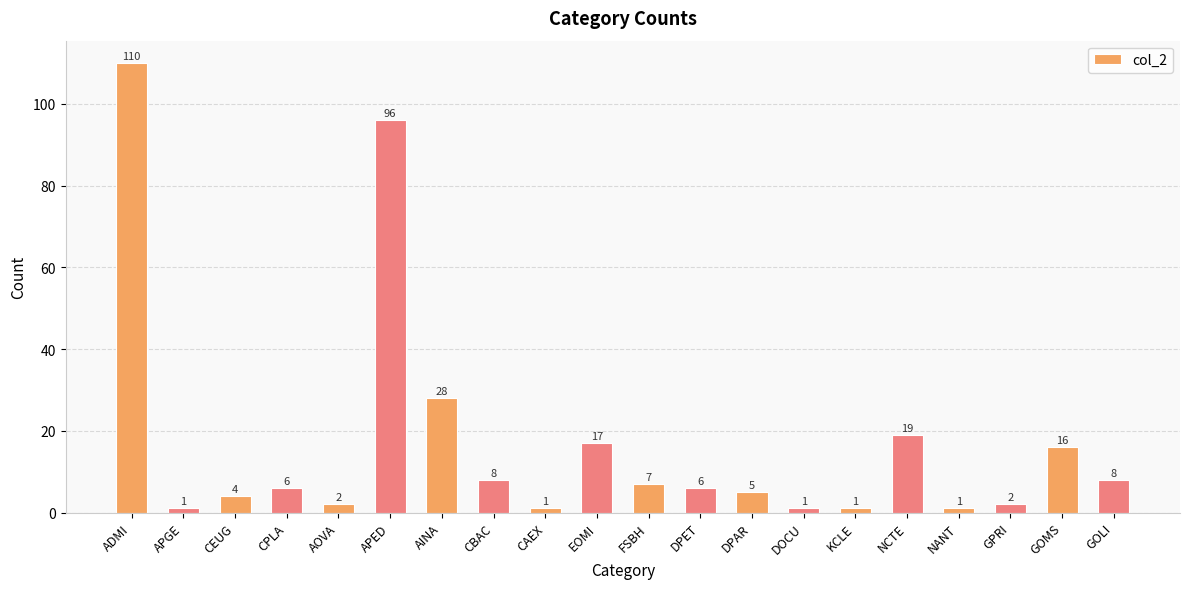

What is the label of the 14th bar from the left?

DOCU